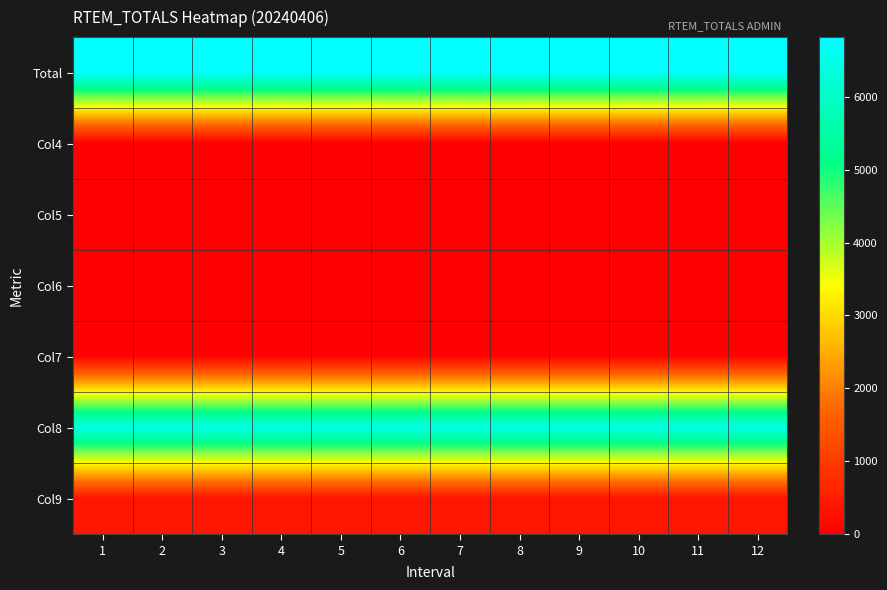

At which category is the sum across all series the highest?

1